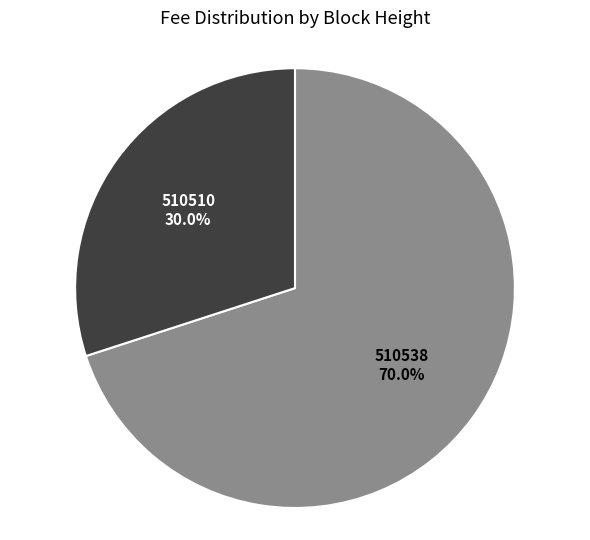

Approximately how many times larger is the value at 510510 compared to 510538?

0.4